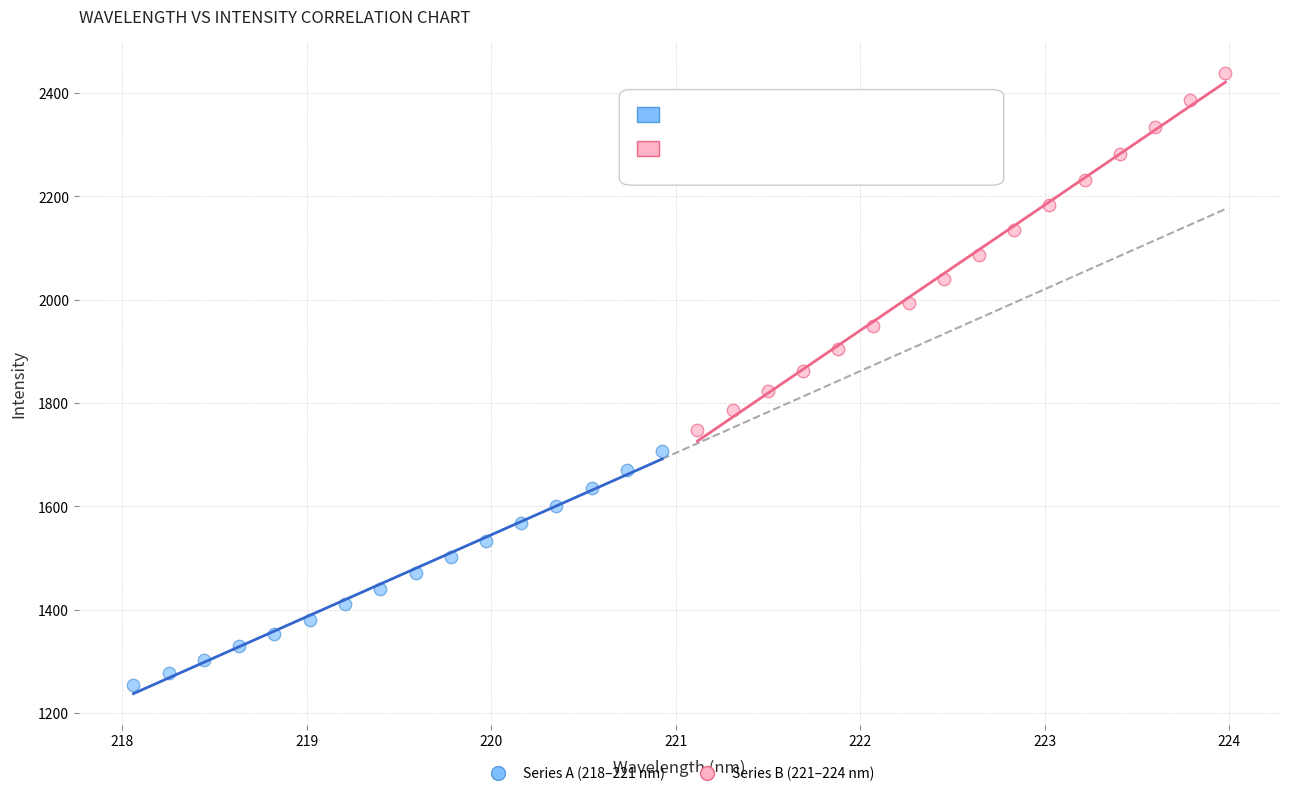

What are all the series names shown in the legend?

Series A (218–221 nm), Series B (221–224 nm)